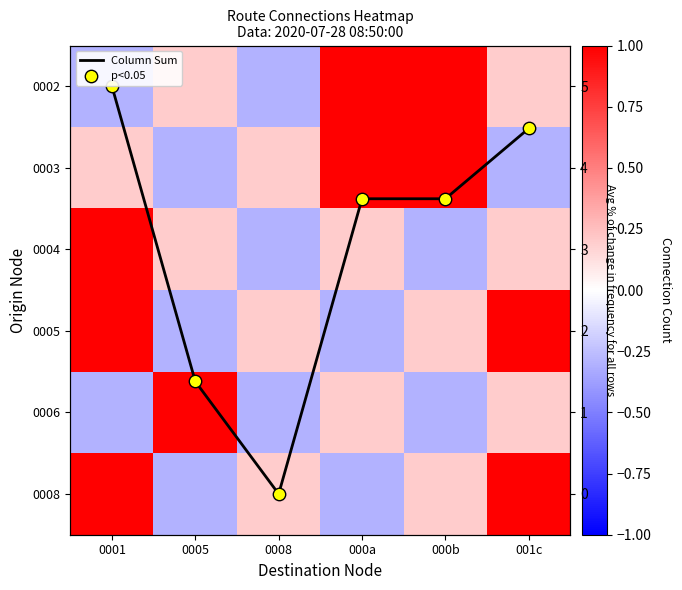

Where does the 0008 series first go above 0?

0001